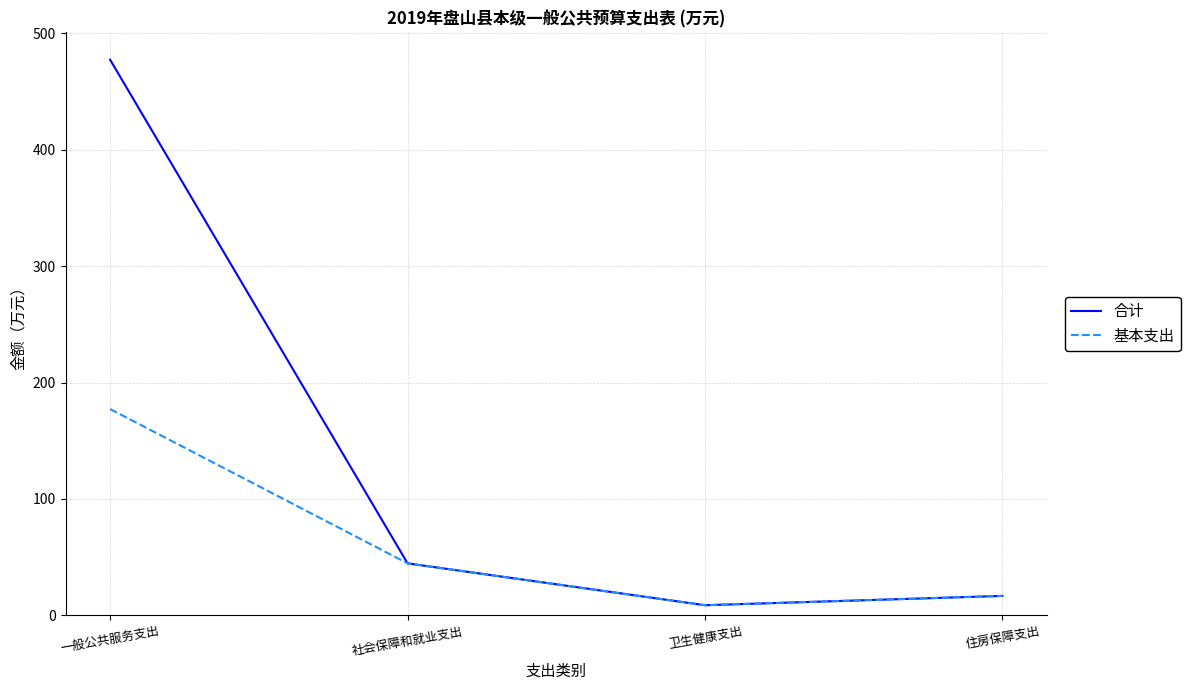

What is the greatest value displayed?

477.2